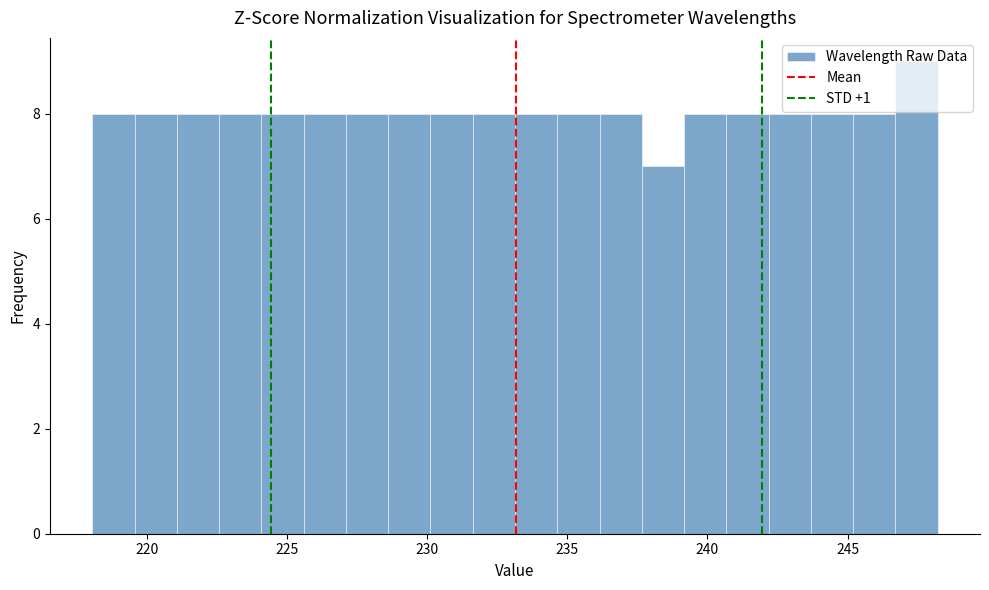

Read against the x-axis, roughly where is the centre of the tallest bar?

247.5